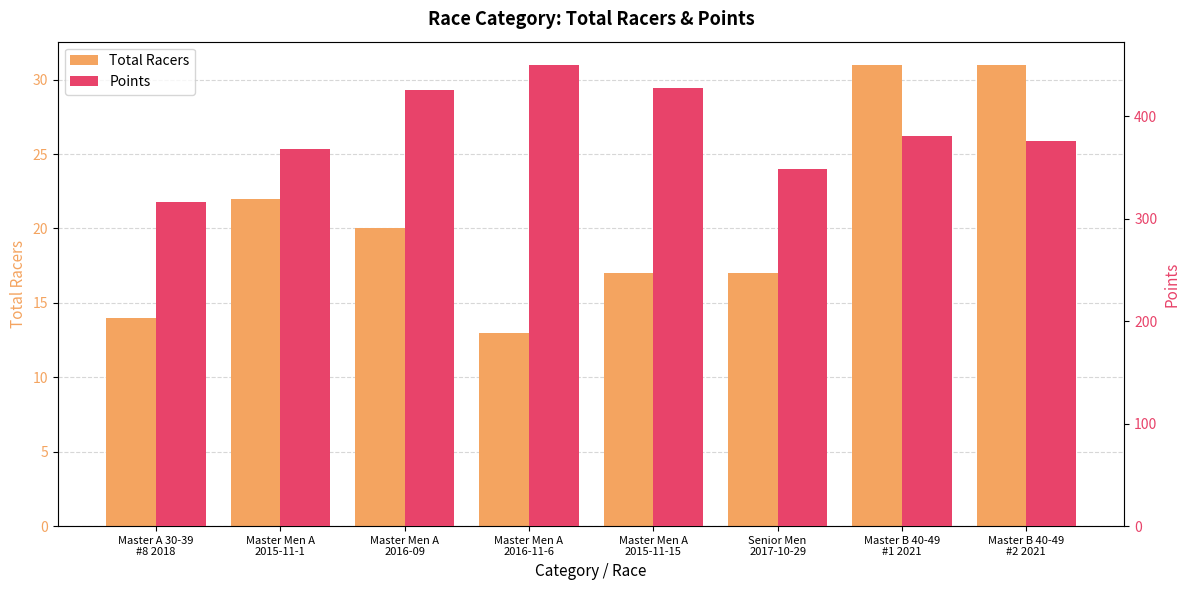

What is the label of the 5th bar from the right?

Master Men A
2016-11-6